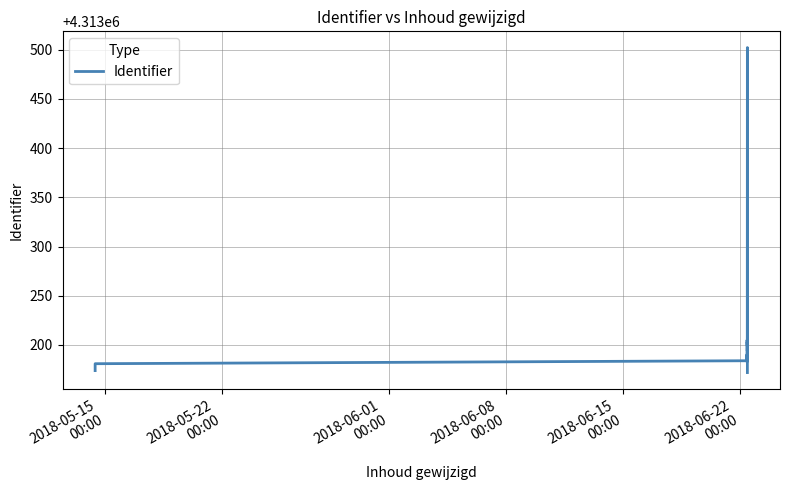

True or false: there are more than 0 points higher than both neighbors.

True